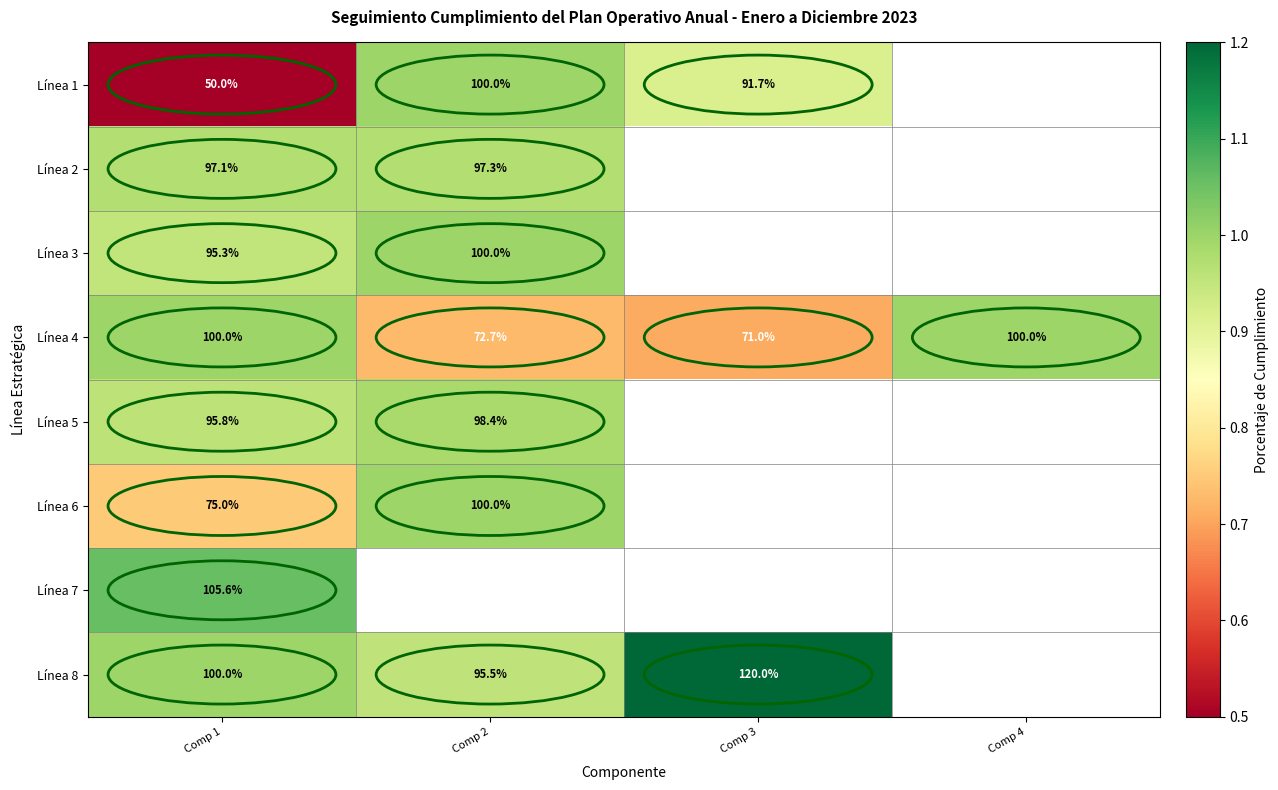

The Línea 6 series shows 100.0 at Comp 2. True or false?

True